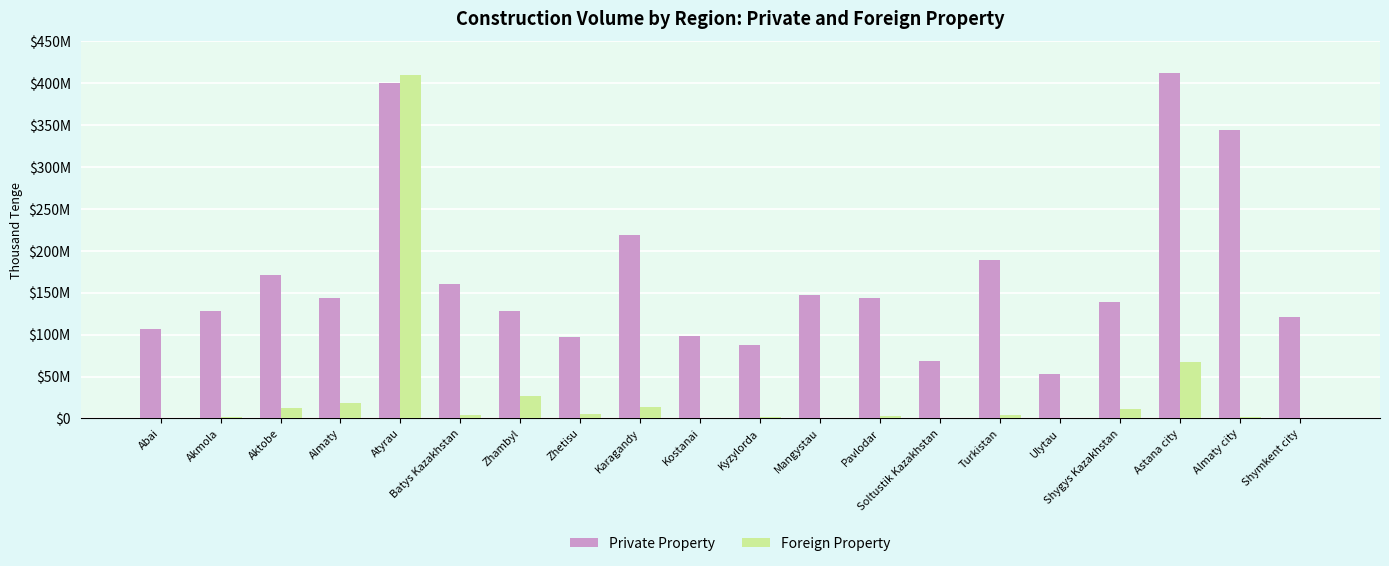

At which category is the sum across all series the highest?

Atyrau